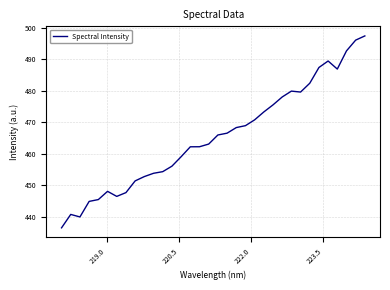

What is the smallest value displayed?

436.4